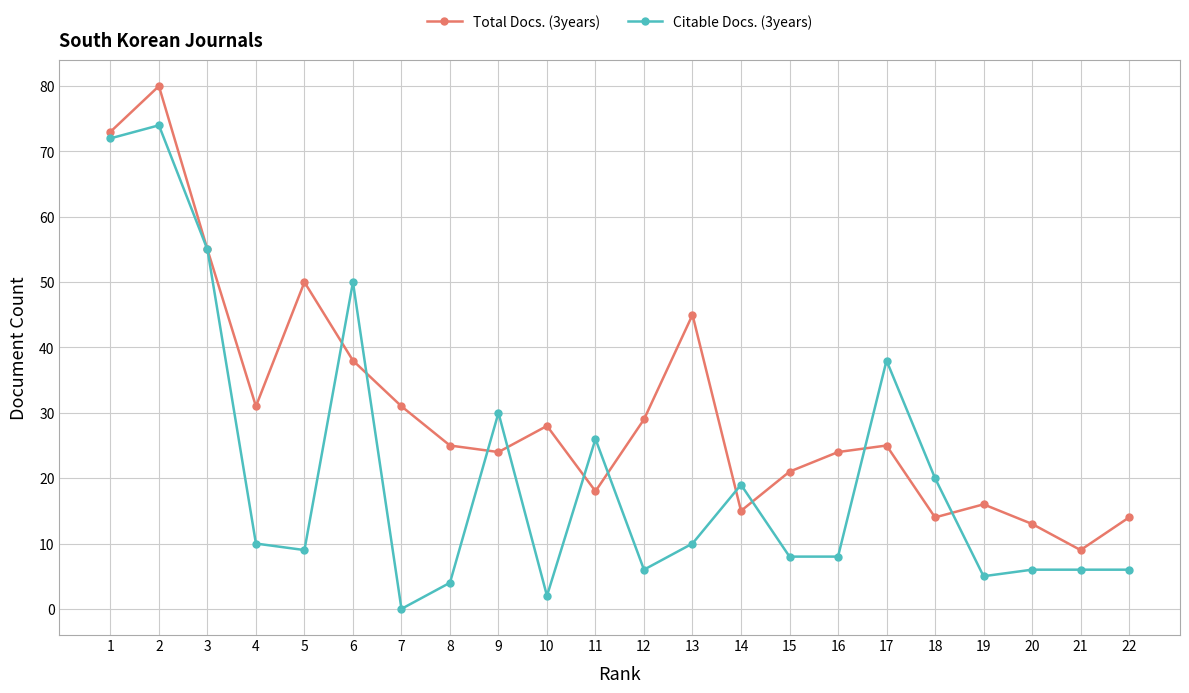

Reading left to right, what are all the values shown in this chart?

Total Docs. (3years): 1=73	2=80	3=55	4=31	5=50	6=38	7=31	8=25	9=24	10=28	11=18	12=29	13=45	14=15	15=21	16=24	17=25	18=14	19=16	20=13	21=9	22=14
Citable Docs. (3years): 1=72	2=74	3=55	4=10	5=9	6=50	7=0	8=4	9=30	10=2	11=26	12=6	13=10	14=19	15=8	16=8	17=38	18=20	19=5	20=6	21=6	22=6